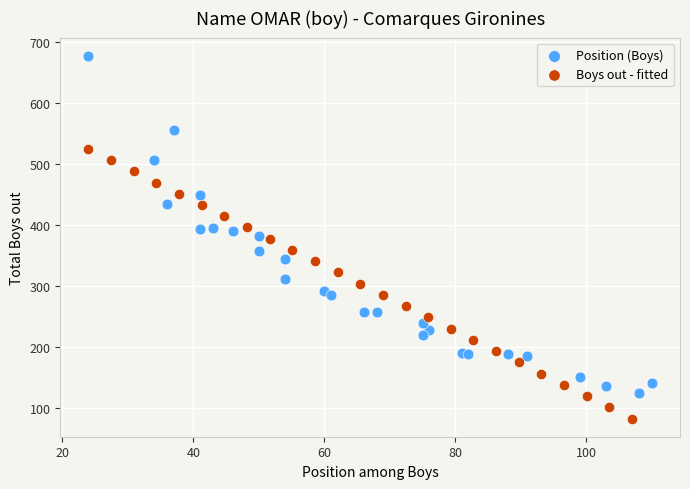

Which series contains the highest Y value?

Position (Boys)